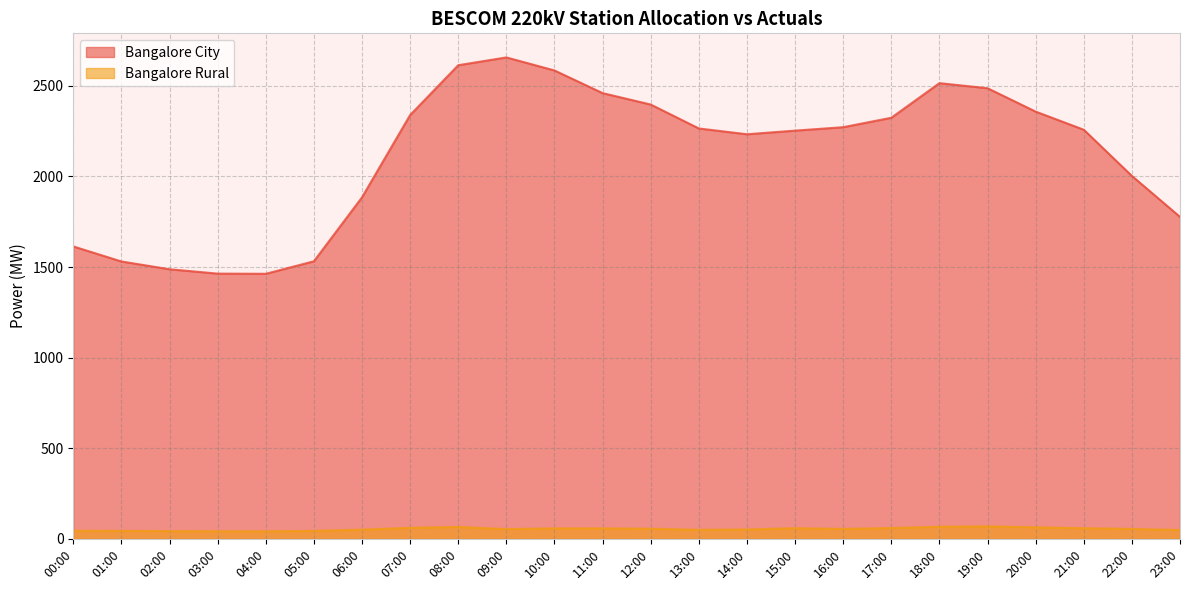

How many values in the Bangalore Rural series exceed 55?

11